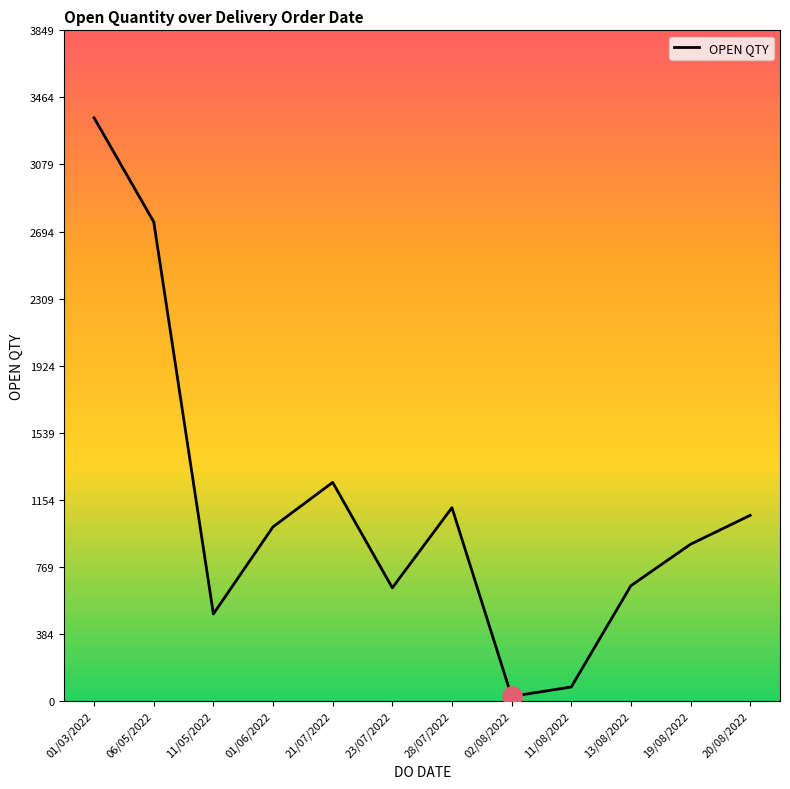

Approximately how many times larger is the value at 19/08/2022 compared to 01/06/2022?

0.9